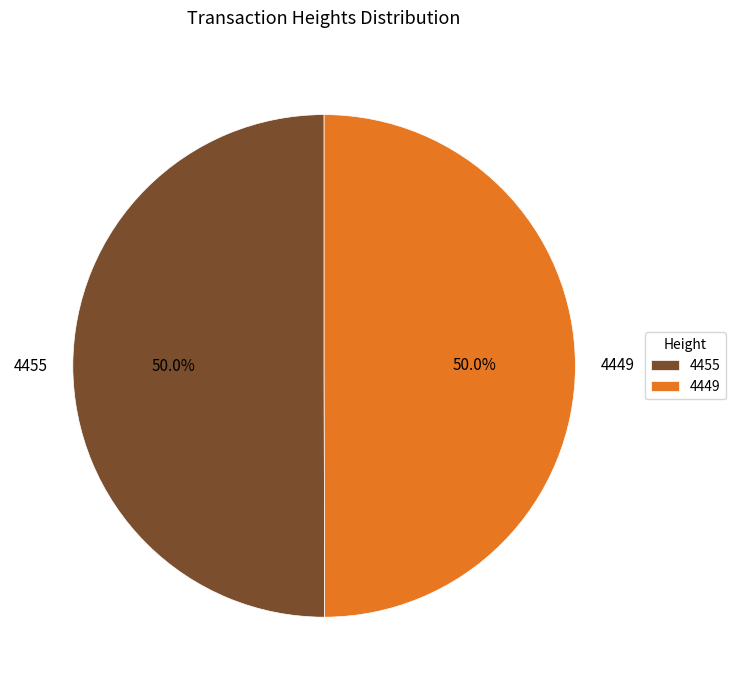

How many segments does this pie chart have?

2